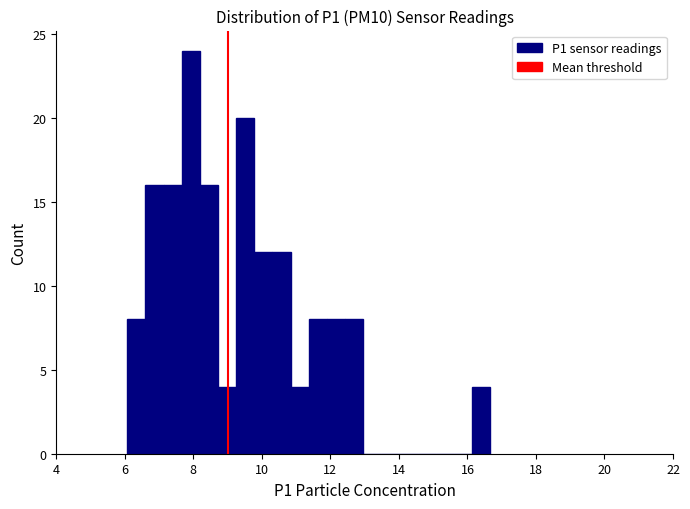

Read against the x-axis, roughly where is the centre of the tallest bar?

8.0